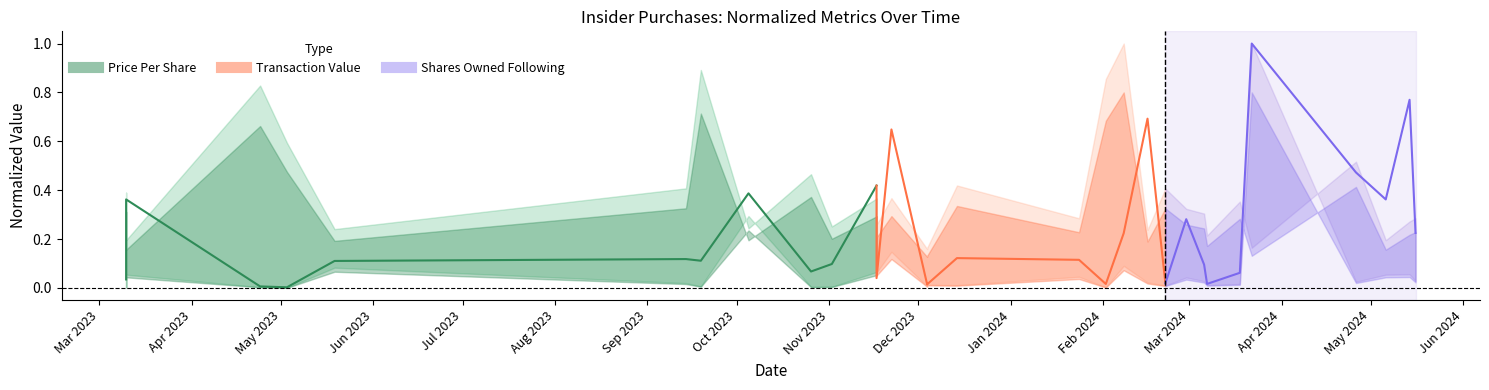

What is the change in value from Apr 2023 to Jan 2024?

+0.1